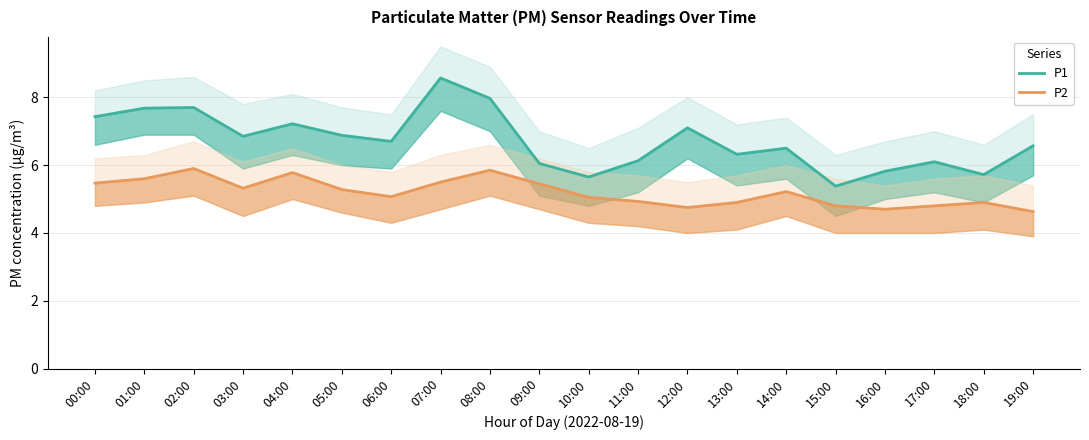

What position from the right is 18:00?

2